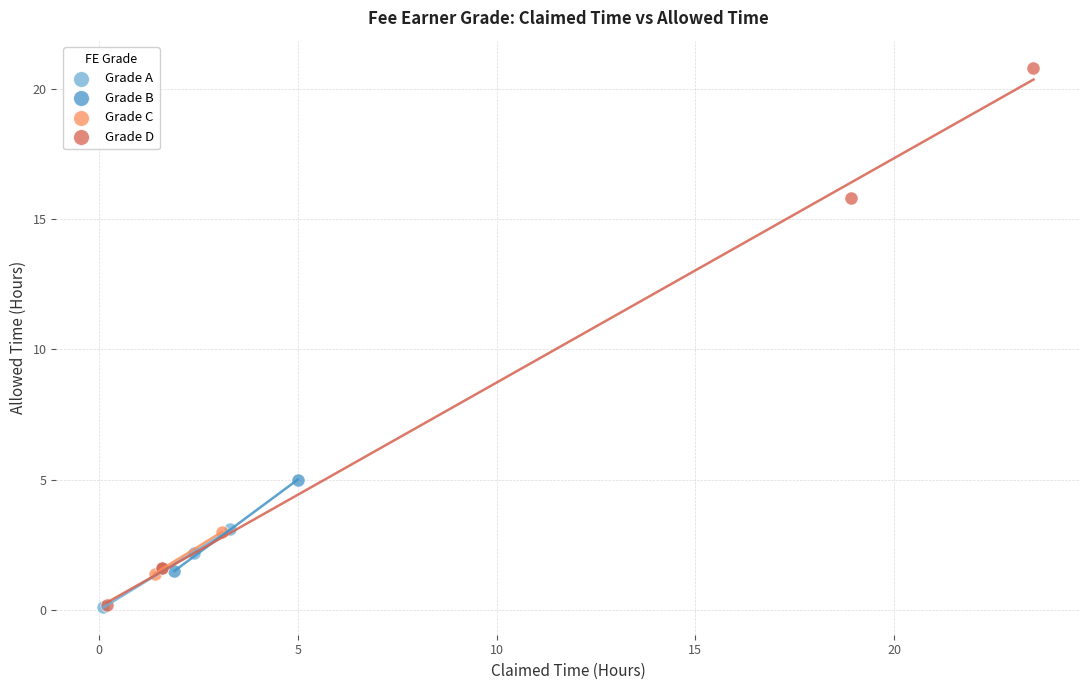

Which series contains the highest Y value?

Grade D